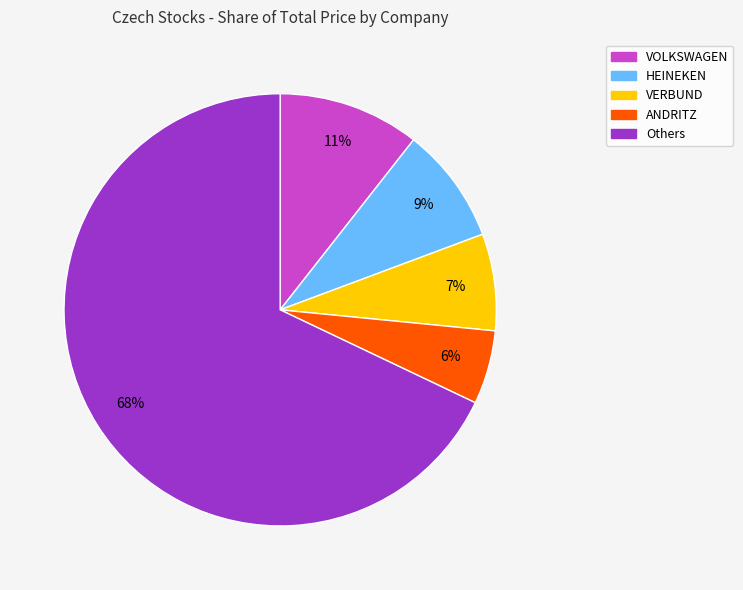

Does any single category account for the majority?

Yes